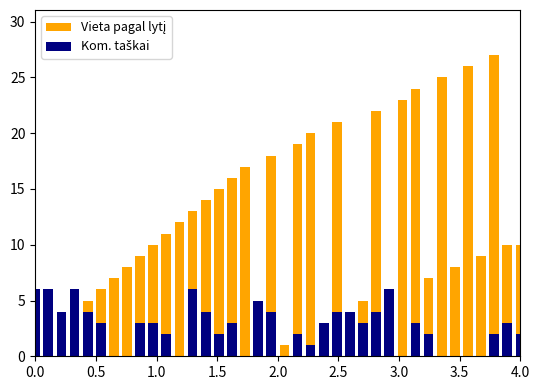

The Vieta pagal lytį series shows 10 at 3.0. True or false?

False